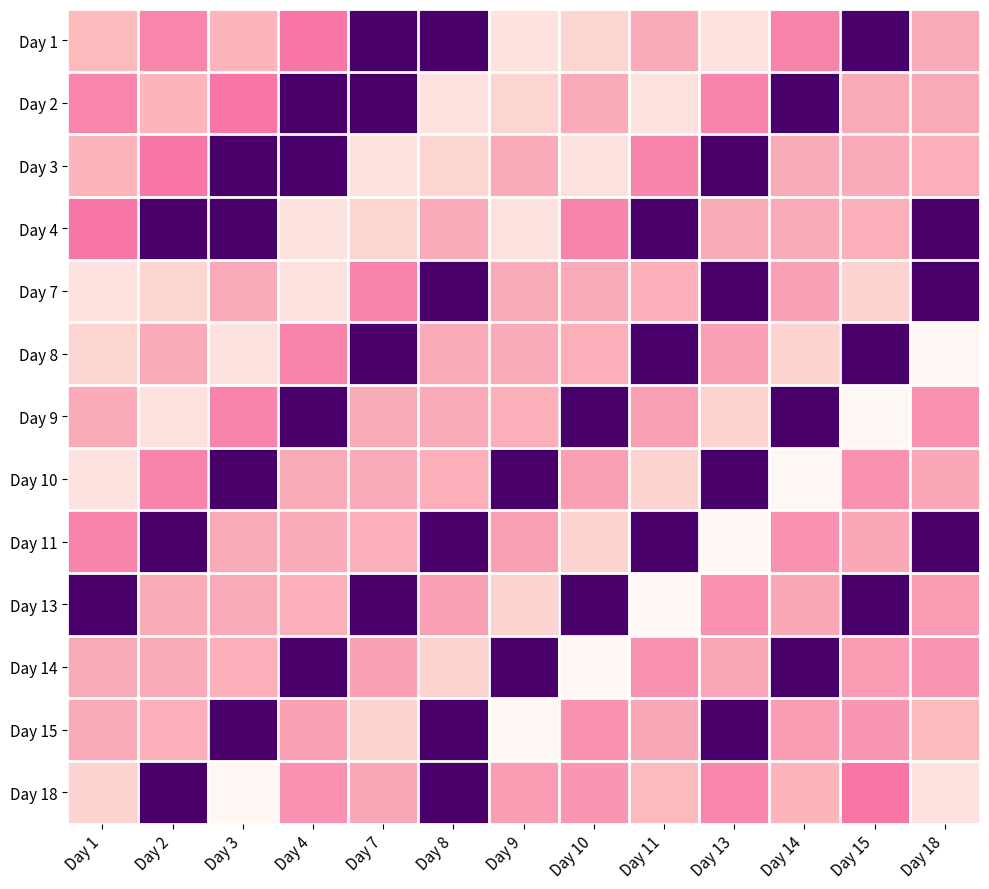

Reading right to left, extract all data points from this chart.

Day 1: Day 18=11.5	Day 15=0.0	Day 14=9.8	Day 13=15.2	Day 11=11.4	Day 10=14.2	Day 9=15.3	Day 8=0.0	Day 7=0.0	Day 4=9.2	Day 3=12.0	Day 2=9.8	Day 1=12.3
Day 2: Day 18=11.4	Day 15=11.5	Day 14=0.0	Day 13=9.8	Day 11=15.2	Day 10=11.4	Day 9=14.2	Day 8=15.3	Day 7=0.0	Day 4=0.0	Day 3=9.2	Day 2=12.0	Day 1=9.8
Day 3: Day 18=11.7	Day 15=11.4	Day 14=11.5	Day 13=0.0	Day 11=9.8	Day 10=15.2	Day 9=11.4	Day 8=14.2	Day 7=15.3	Day 4=0.0	Day 3=0.0	Day 2=9.2	Day 1=12.0
Day 4: Day 18=0.0	Day 15=11.7	Day 14=11.4	Day 13=11.5	Day 11=0.0	Day 10=9.8	Day 9=15.2	Day 8=11.4	Day 7=14.2	Day 4=15.3	Day 3=0.0	Day 2=0.0	Day 1=9.2
Day 7: Day 18=0.0	Day 15=14.1	Day 14=10.8	Day 13=0.0	Day 11=11.7	Day 10=11.4	Day 9=11.5	Day 8=0.0	Day 7=9.8	Day 4=15.2	Day 3=11.4	Day 2=14.2	Day 1=15.3
Day 8: Day 18=17.2	Day 15=0.0	Day 14=14.1	Day 13=10.8	Day 11=0.0	Day 10=11.7	Day 9=11.4	Day 8=11.5	Day 7=0.0	Day 4=9.8	Day 3=15.2	Day 2=11.4	Day 1=14.2
Day 9: Day 18=10.3	Day 15=17.2	Day 14=0.0	Day 13=14.1	Day 11=10.8	Day 10=0.0	Day 9=11.7	Day 8=11.4	Day 7=11.5	Day 4=0.0	Day 3=9.8	Day 2=15.2	Day 1=11.4
Day 10: Day 18=11.3	Day 15=10.3	Day 14=17.2	Day 13=0.0	Day 11=14.1	Day 10=10.8	Day 9=0.0	Day 8=11.7	Day 7=11.4	Day 4=11.5	Day 3=0.0	Day 2=9.8	Day 1=15.2
Day 11: Day 18=0.0	Day 15=11.3	Day 14=10.3	Day 13=17.2	Day 11=0.0	Day 10=14.1	Day 9=10.8	Day 8=0.0	Day 7=11.7	Day 4=11.4	Day 3=11.5	Day 2=0.0	Day 1=9.8
Day 13: Day 18=10.7	Day 15=0.0	Day 14=11.3	Day 13=10.3	Day 11=17.2	Day 10=0.0	Day 9=14.1	Day 8=10.8	Day 7=0.0	Day 4=11.7	Day 3=11.4	Day 2=11.5	Day 1=0.0
Day 14: Day 18=10.5	Day 15=10.7	Day 14=0.0	Day 13=11.3	Day 11=10.3	Day 10=17.2	Day 9=0.0	Day 8=14.1	Day 7=10.8	Day 4=0.0	Day 3=11.7	Day 2=11.4	Day 1=11.5
Day 15: Day 18=12.3	Day 15=10.5	Day 14=10.7	Day 13=0.0	Day 11=11.3	Day 10=10.3	Day 9=17.2	Day 8=0.0	Day 7=14.1	Day 4=10.8	Day 3=0.0	Day 2=11.7	Day 1=11.4
Day 18: Day 18=15.3	Day 15=9.2	Day 14=12.0	Day 13=9.8	Day 11=12.3	Day 10=10.5	Day 9=10.7	Day 8=0.0	Day 7=11.3	Day 4=10.3	Day 3=17.2	Day 2=0.0	Day 1=14.1